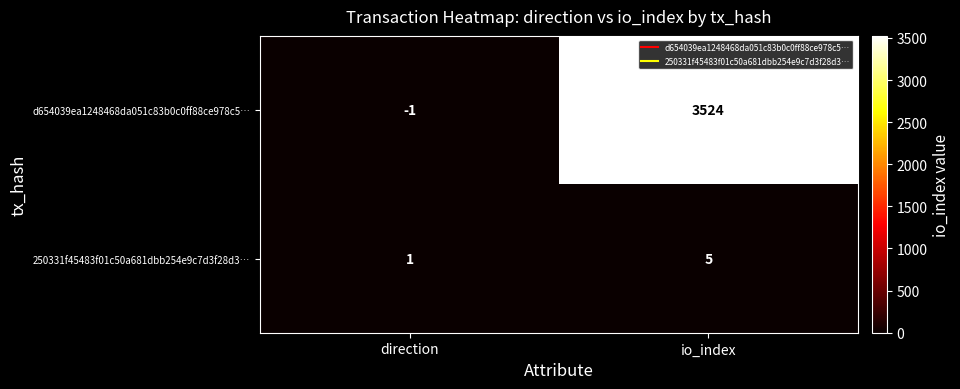

How many data points does each series have?

2